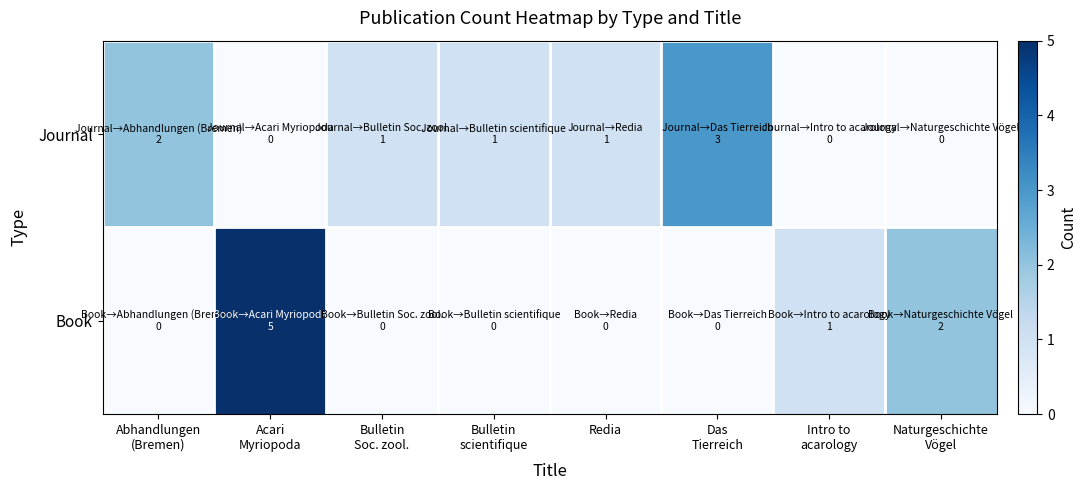

At which category is the sum across all series the highest?

Acari
Myriopoda